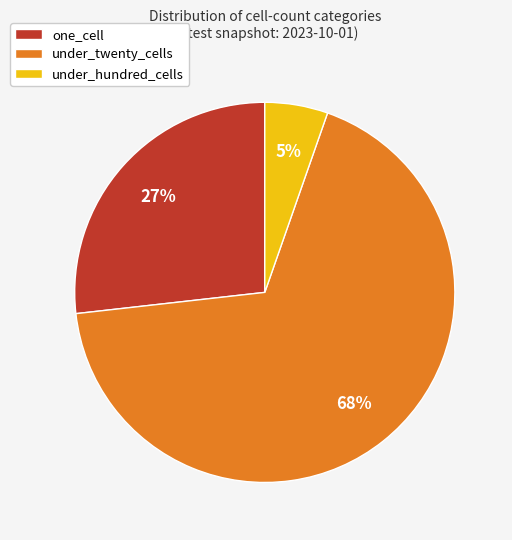

Which slice represents more than half of the pie?

under_twenty_cells